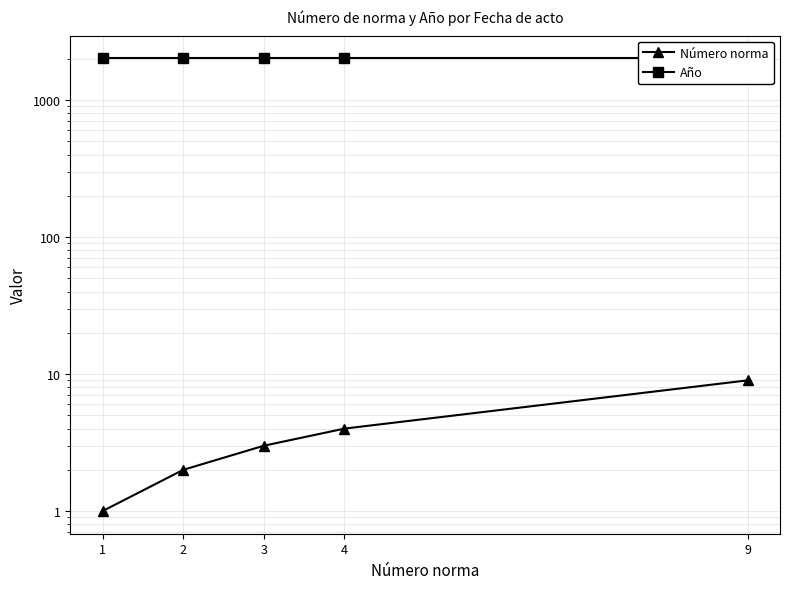

Reading left to right, transcribe all the data shown in this chart.

Número norma: 1=1	2=2	3=3	4=4	9=9
Año: 1=2020	2=2020	3=2020	4=2020	9=2020